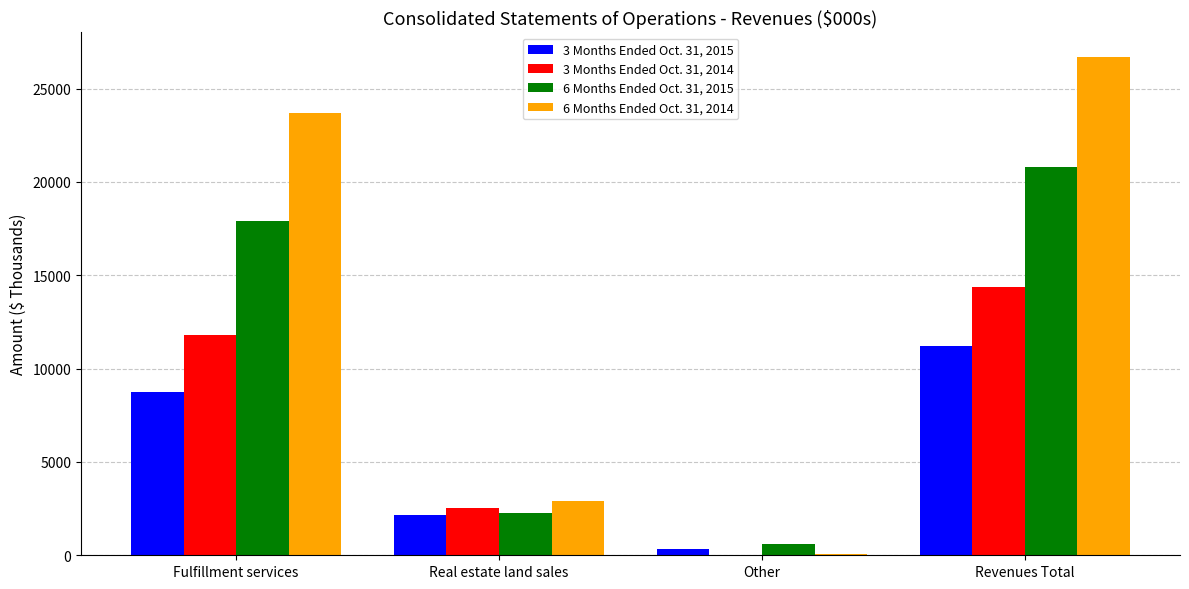

What is the sum of all 6 Months Ended Oct. 31, 2015 values?

41592